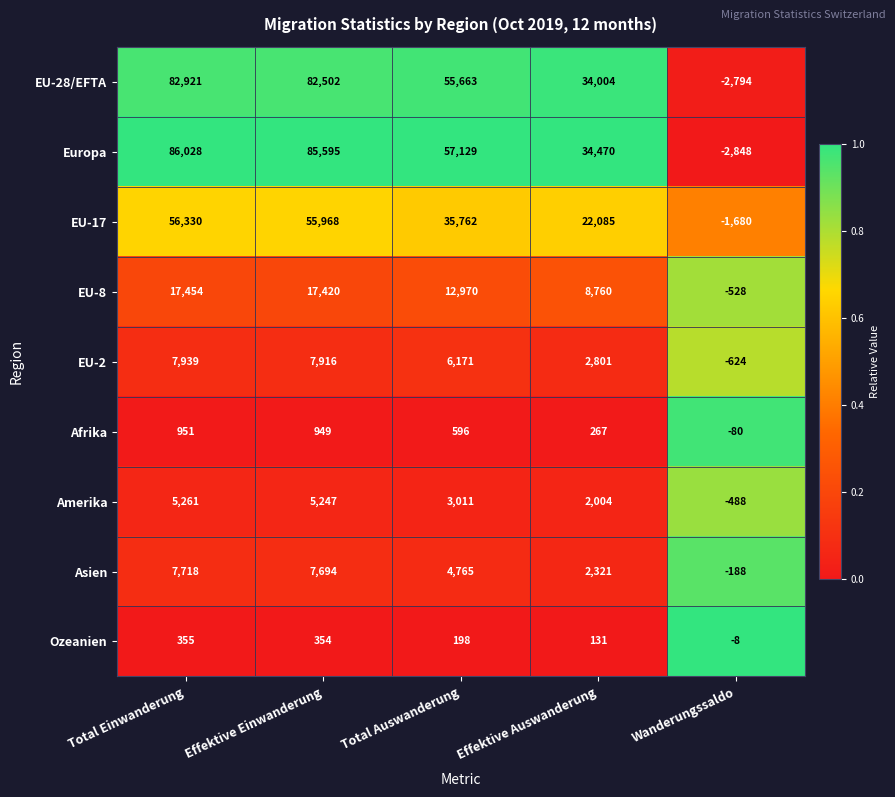

Rank the series at Wanderungssaldo from lowest to highest value.

Europa, EU-28/EFTA, EU-17, EU-2, EU-8, Amerika, Asien, Afrika, Ozeanien